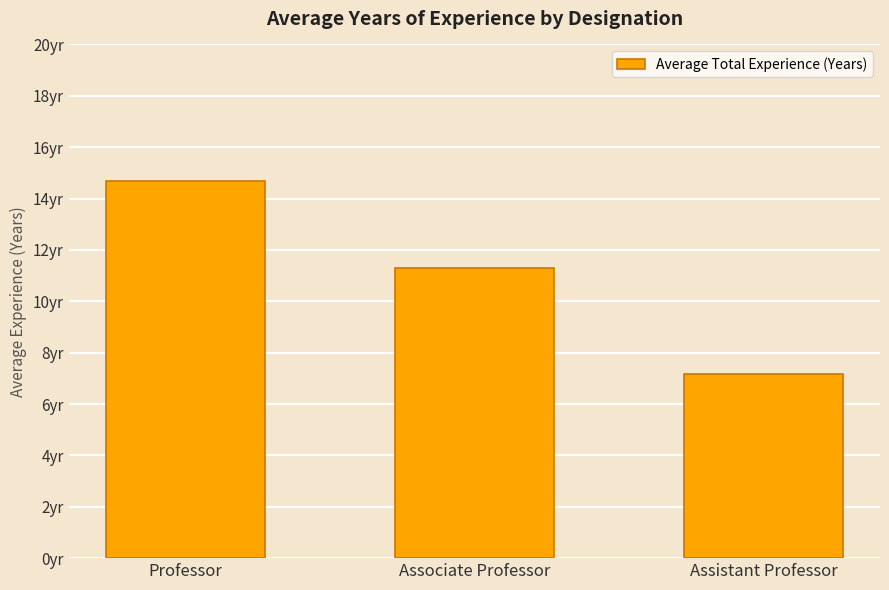

The chart shows a value of 11.3 at Associate Professor. True or false?

True